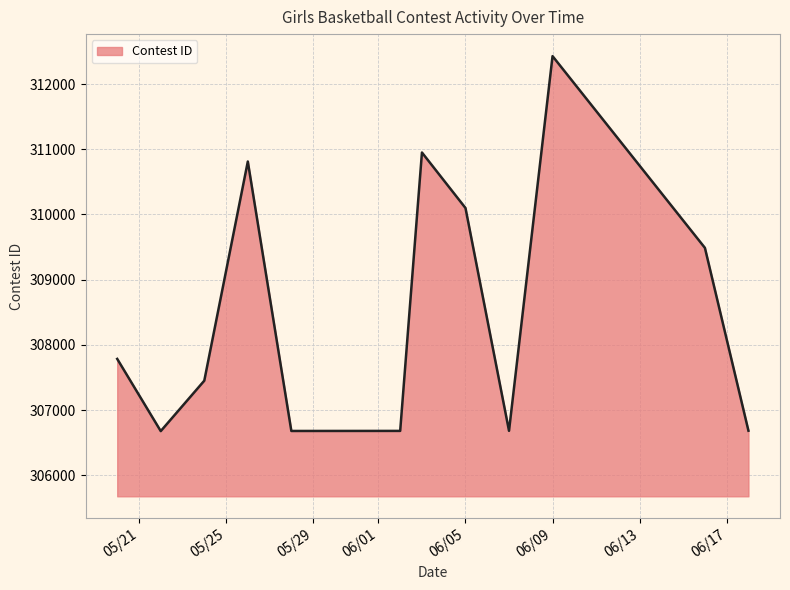

What is the smallest value displayed?

306678